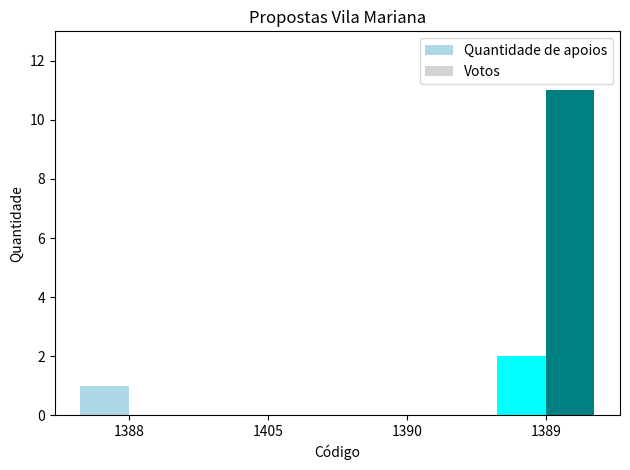

How many data points does each series have?

4